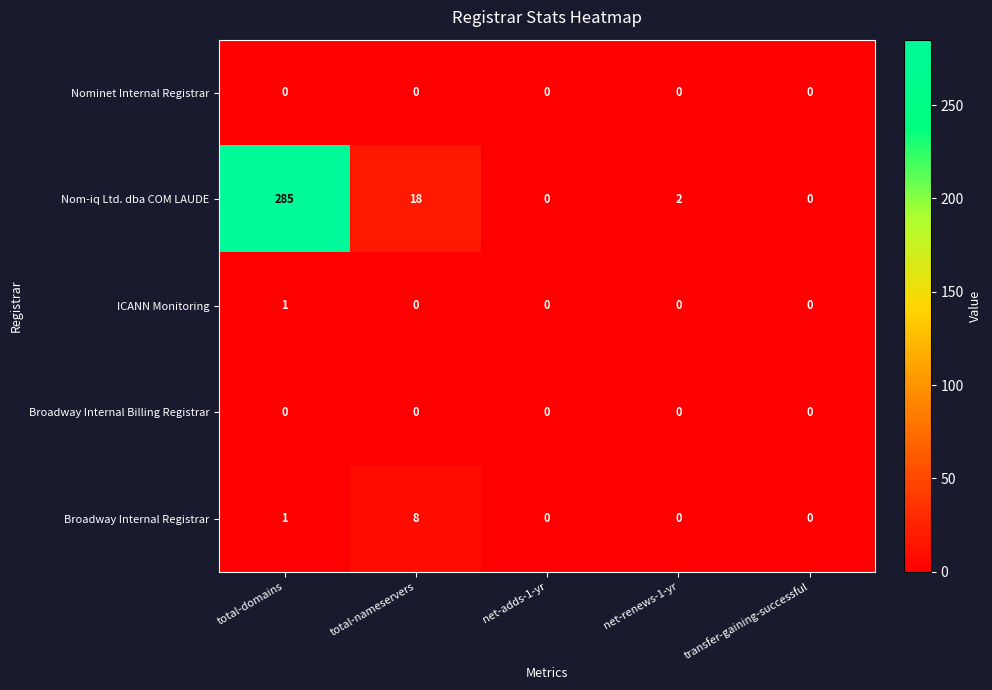

What is the average value of the Nom-iq Ltd. dba COM LAUDE series?

61